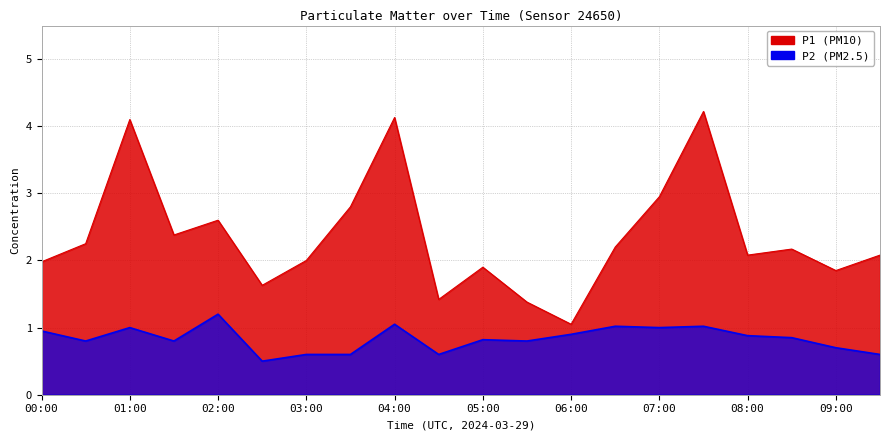

At how many categories does at least one series exceed 3?

3